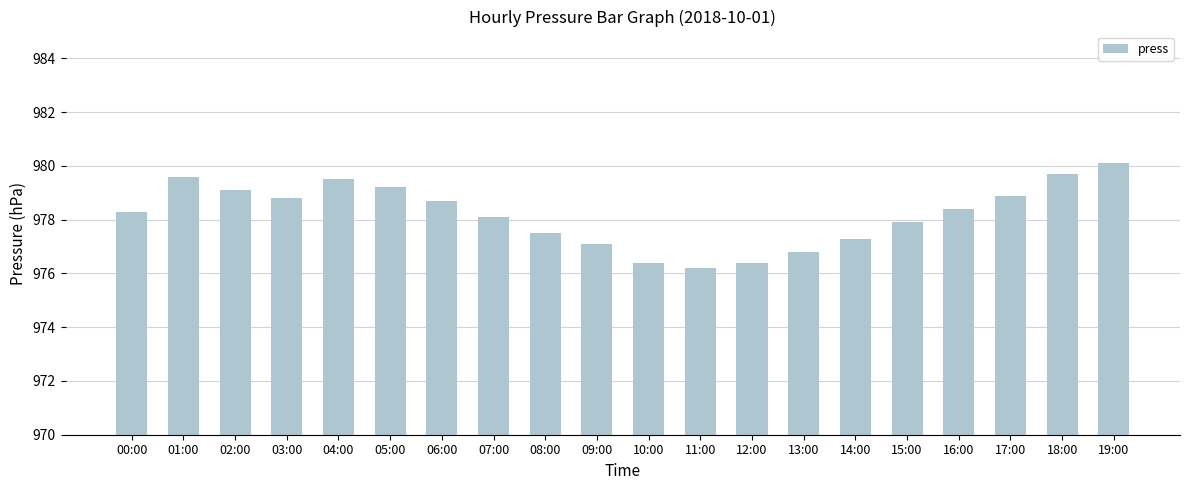

The value at 12:00 is 1590.4. True or false?

False